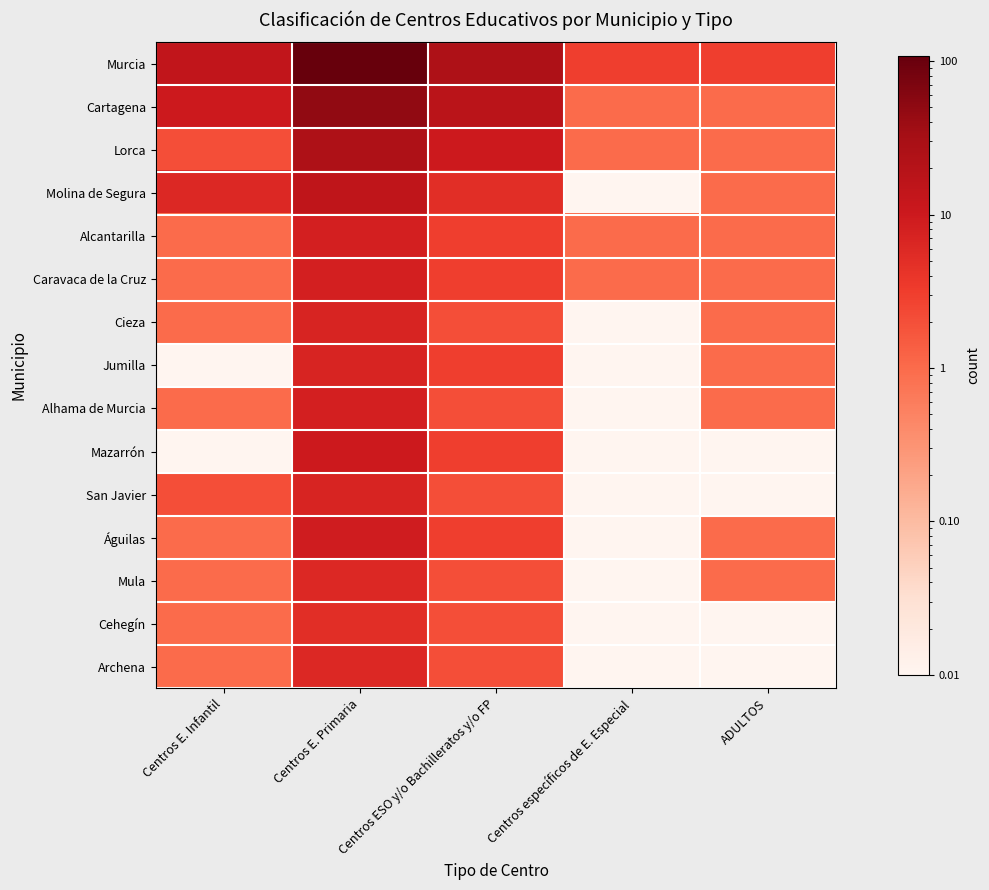

How many distinct data groups are displayed?

15